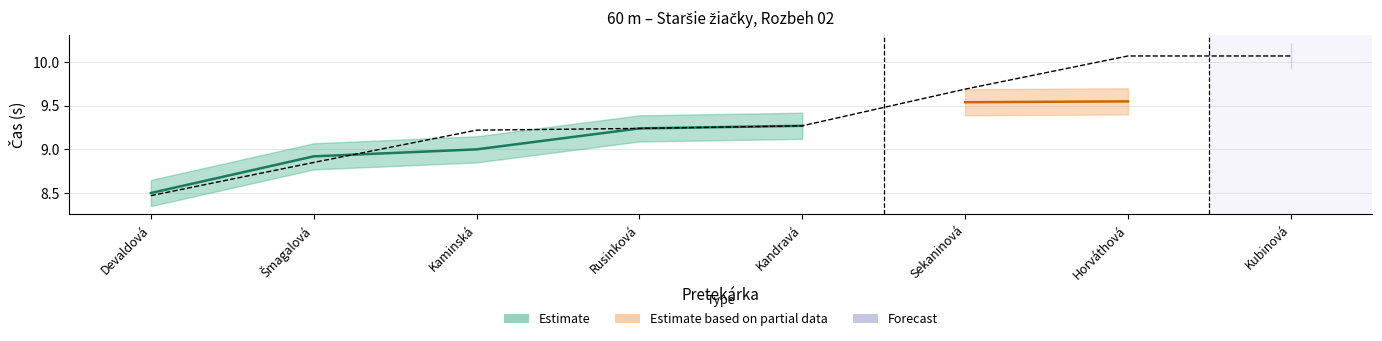

Between Sekaninová and Horváthová, which is larger?

Horváthová